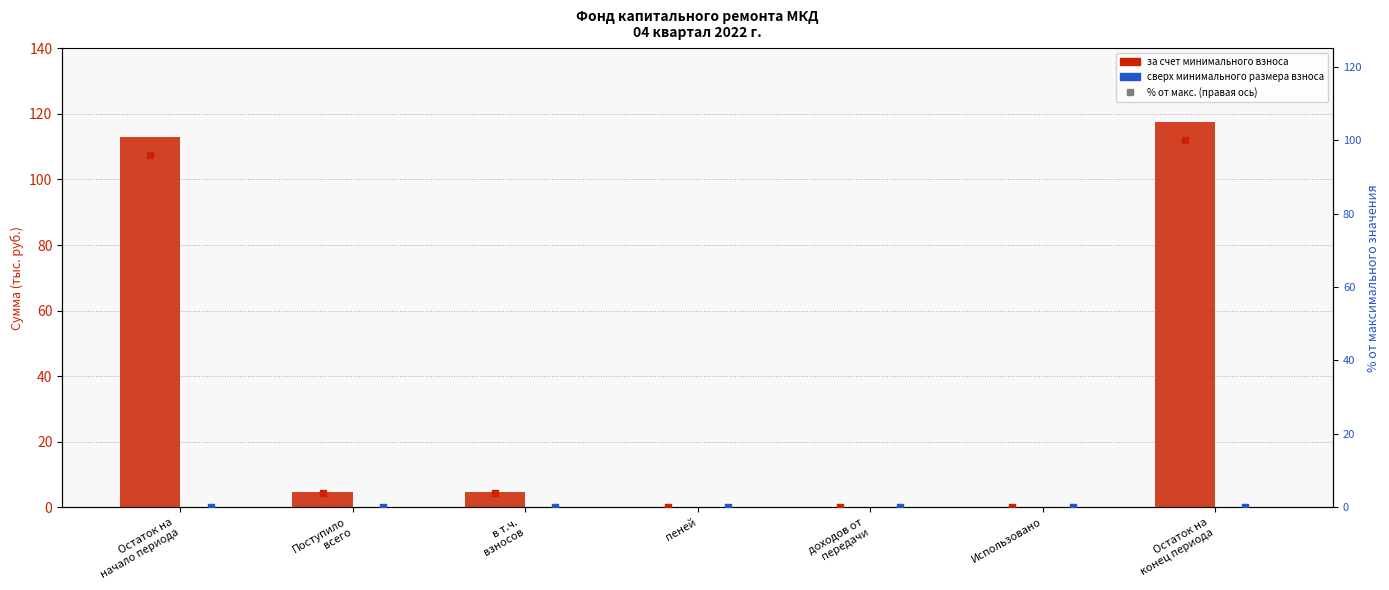

Which series has the widest spread of Y values?

за счет минимального взноса